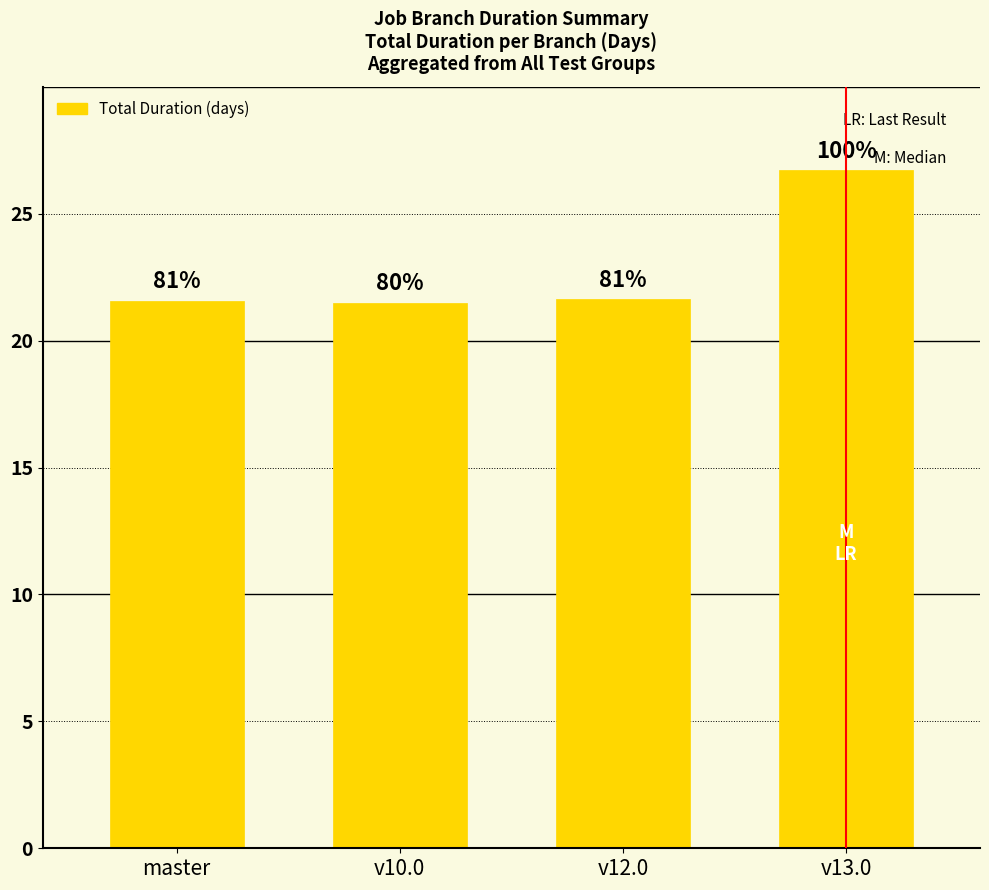

What is the change in value from v10.0 to v12.0?

+0.1